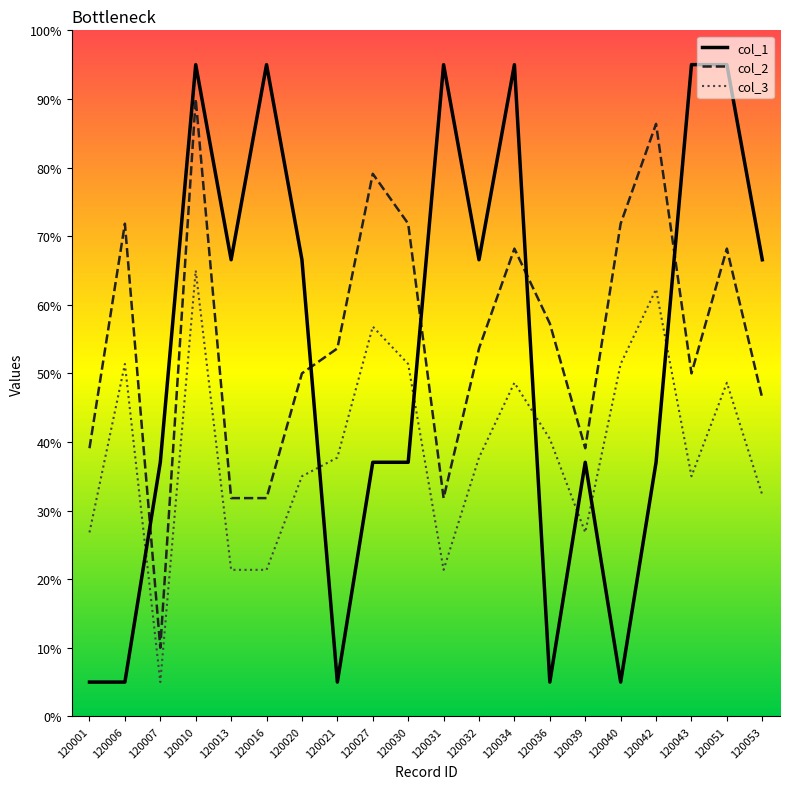

Which series ends up on top after the final intersection of col_1 and col_3?

col_1